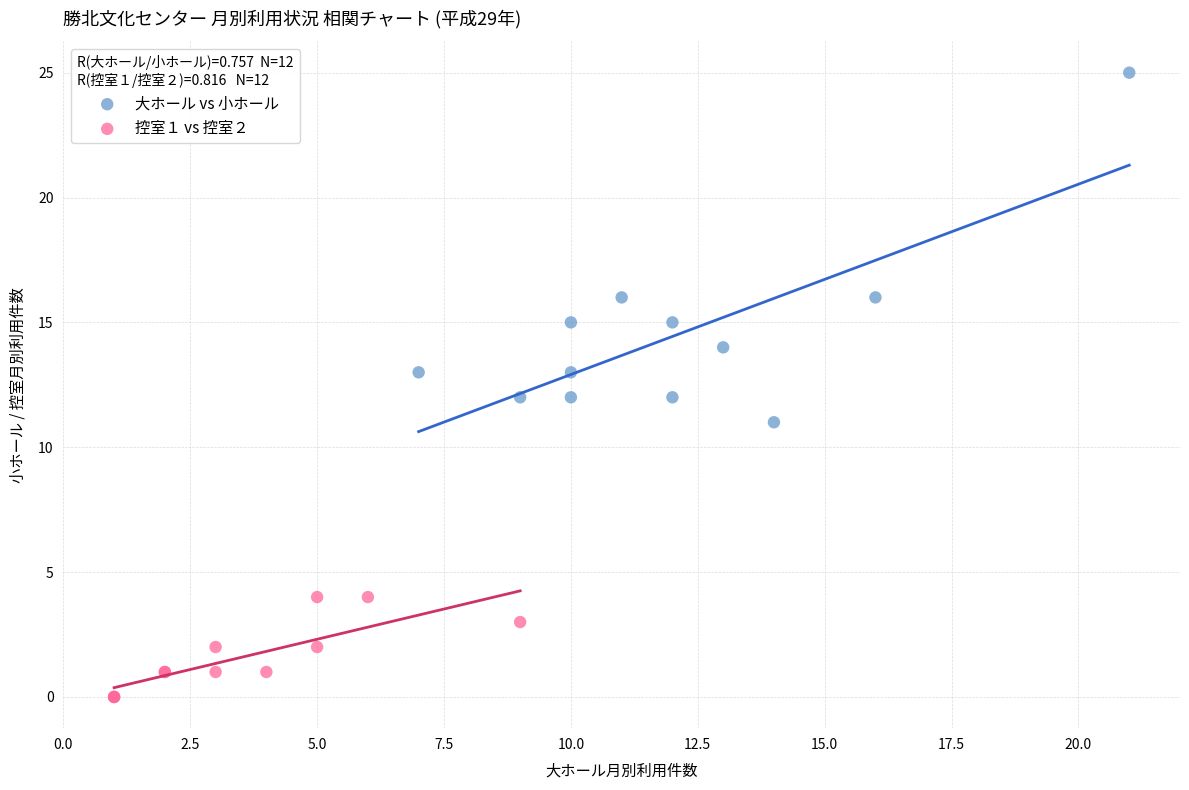

Which series reaches the maximum Y coordinate?

大ホール vs 小ホール